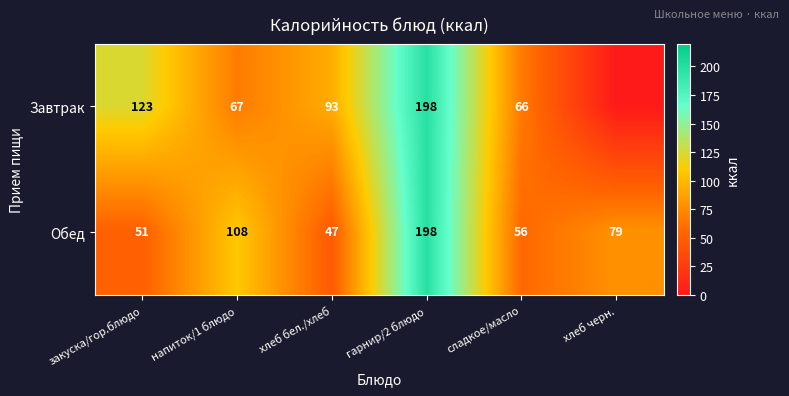

What is the sum of the Обед values at хлеб черн. and сладкое/масло?

135